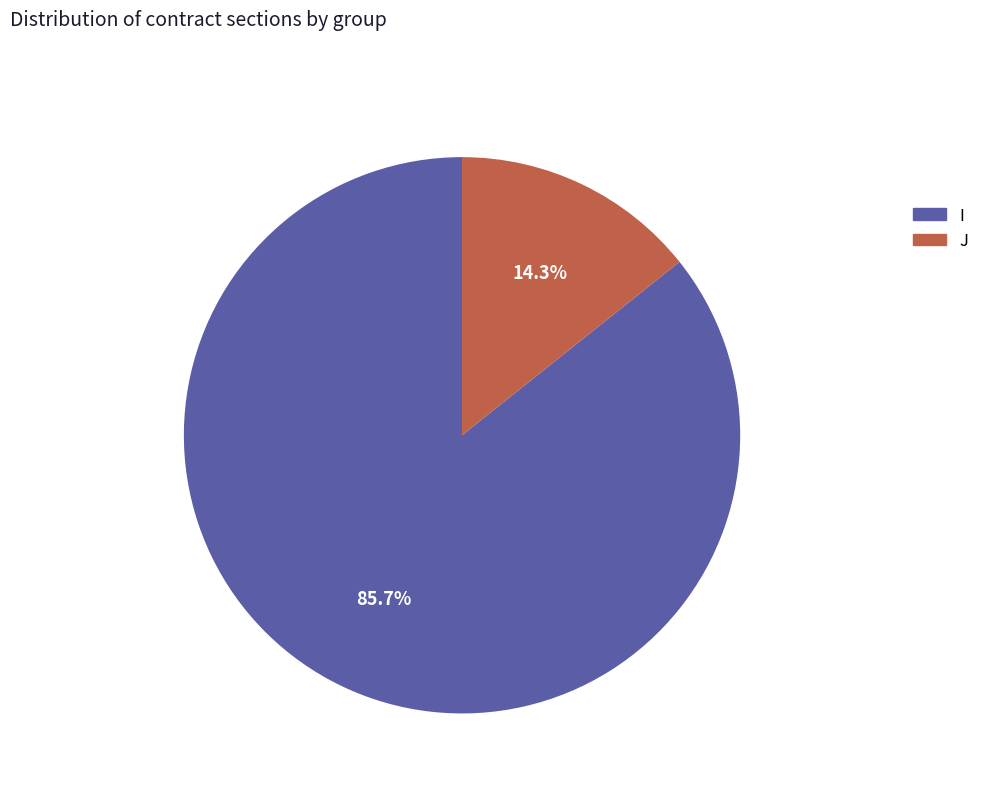

To the nearest percent, what is the difference between the J and I slice percentages?

71%